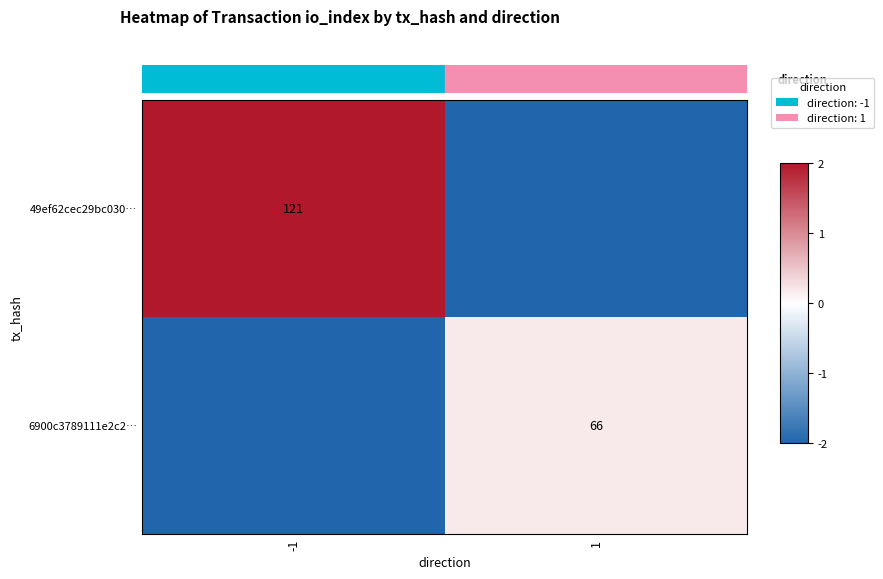

Rank the series by their average value, from highest to lowest.

49ef62cec29bc030…, 6900c3789111e2c2…